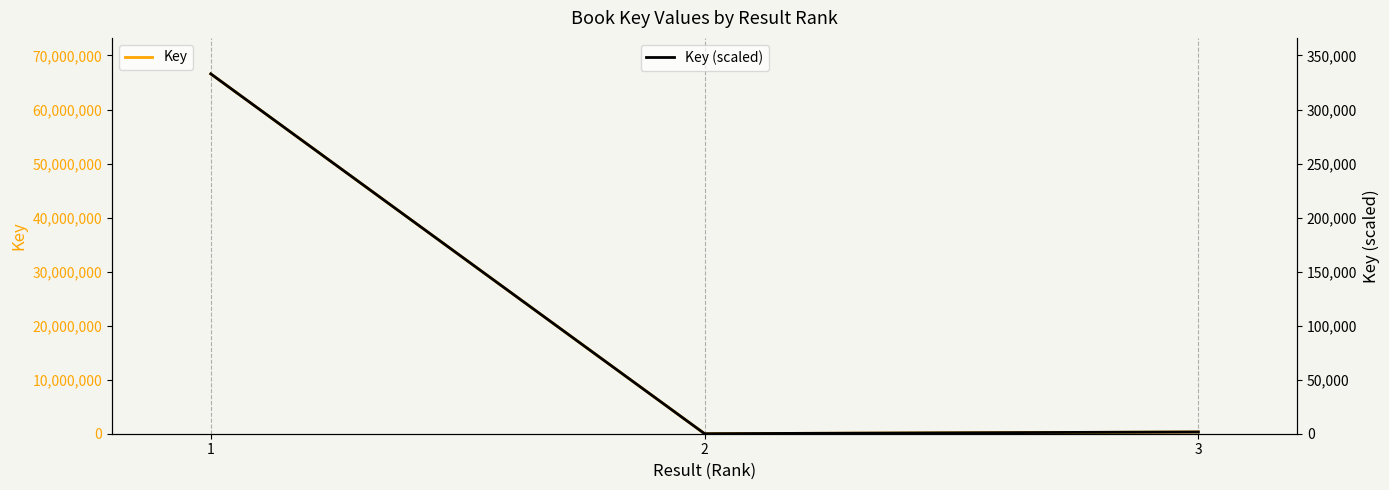

How many values in the Key series exceed 324283?

1